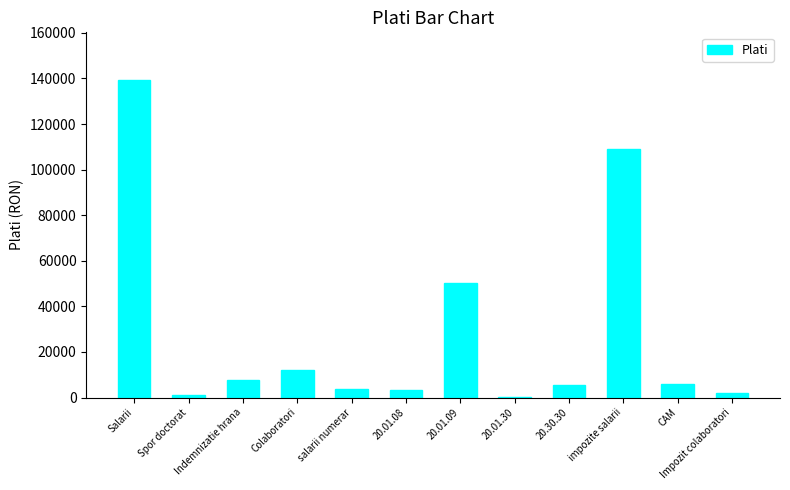

What is the average value?

28313.5